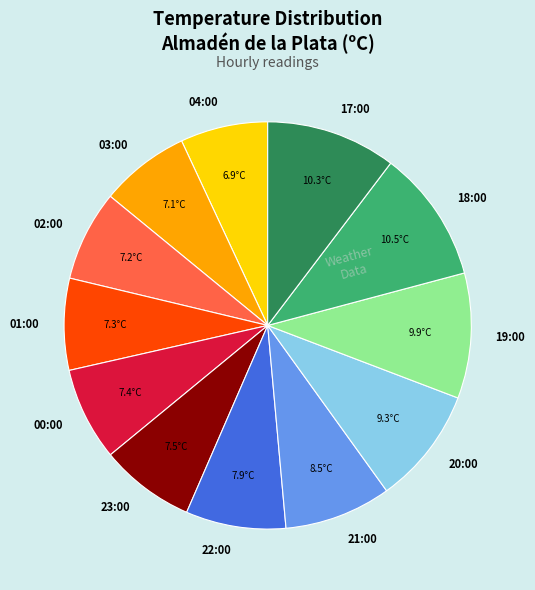

Is it true that 20:00 is 23% of the pie?

False